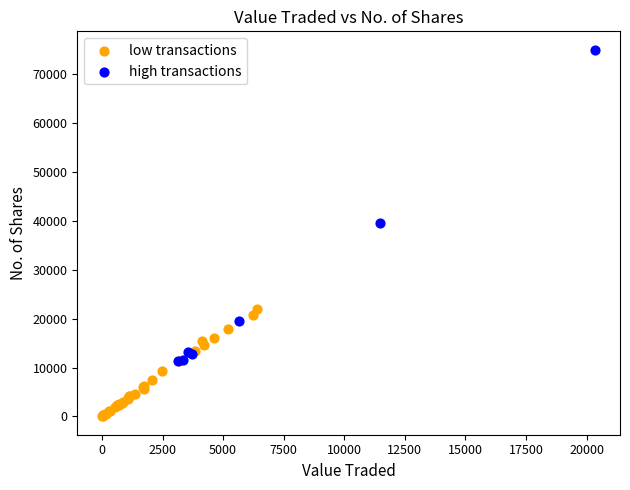

Which series contains the highest Y value?

high transactions